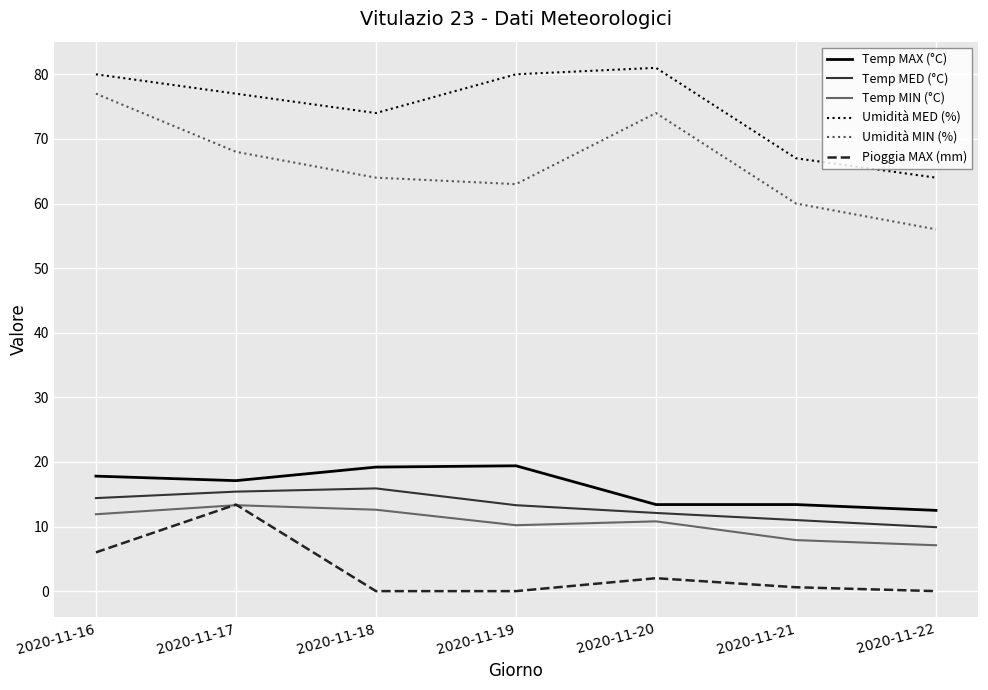

What is the sum of all Umidità MED (%) values?

523.0